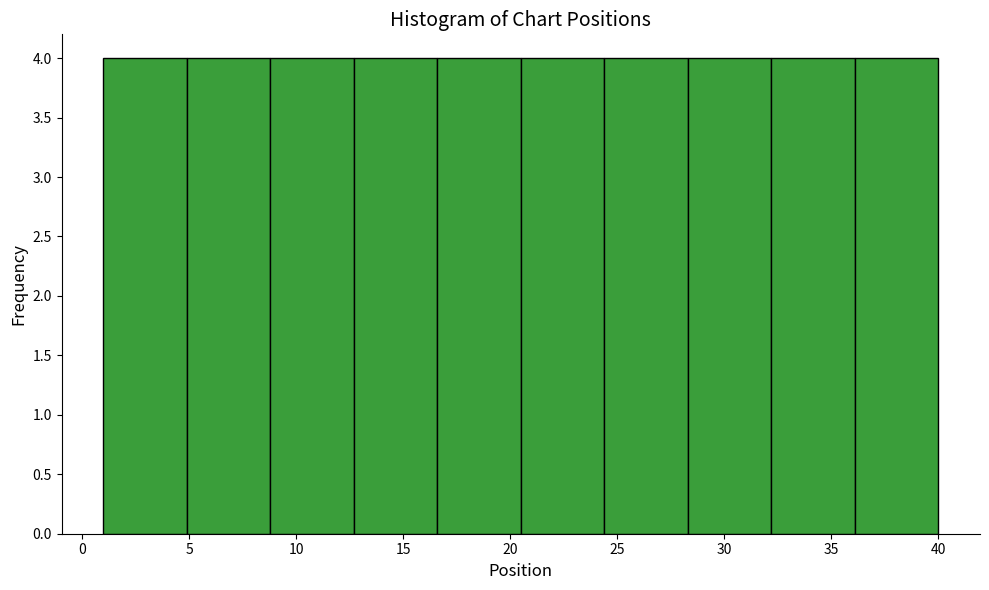

Reading left to right, transcribe this chart: for each bar, give the range it covers on the x-axis and its height. Neither the bar edges nor the heights are printed on the chart, so give them approximately, as read against the axes.

1.0 to 4.9: 4
4.9 to 8.8: 4
8.8 to 12.7: 4
12.7 to 16.6: 4
16.6 to 20.5: 4
20.5 to 24.4: 4
24.4 to 28.3: 4
28.3 to 32.2: 4
32.2 to 36.1: 4
36.1 to 40.0: 4